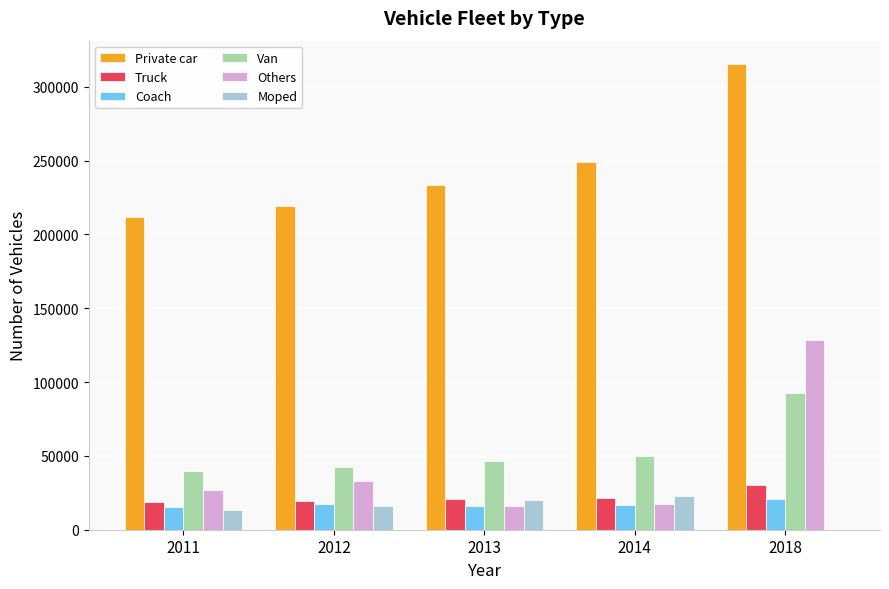

What is the average value of the Private car series?

245779.4